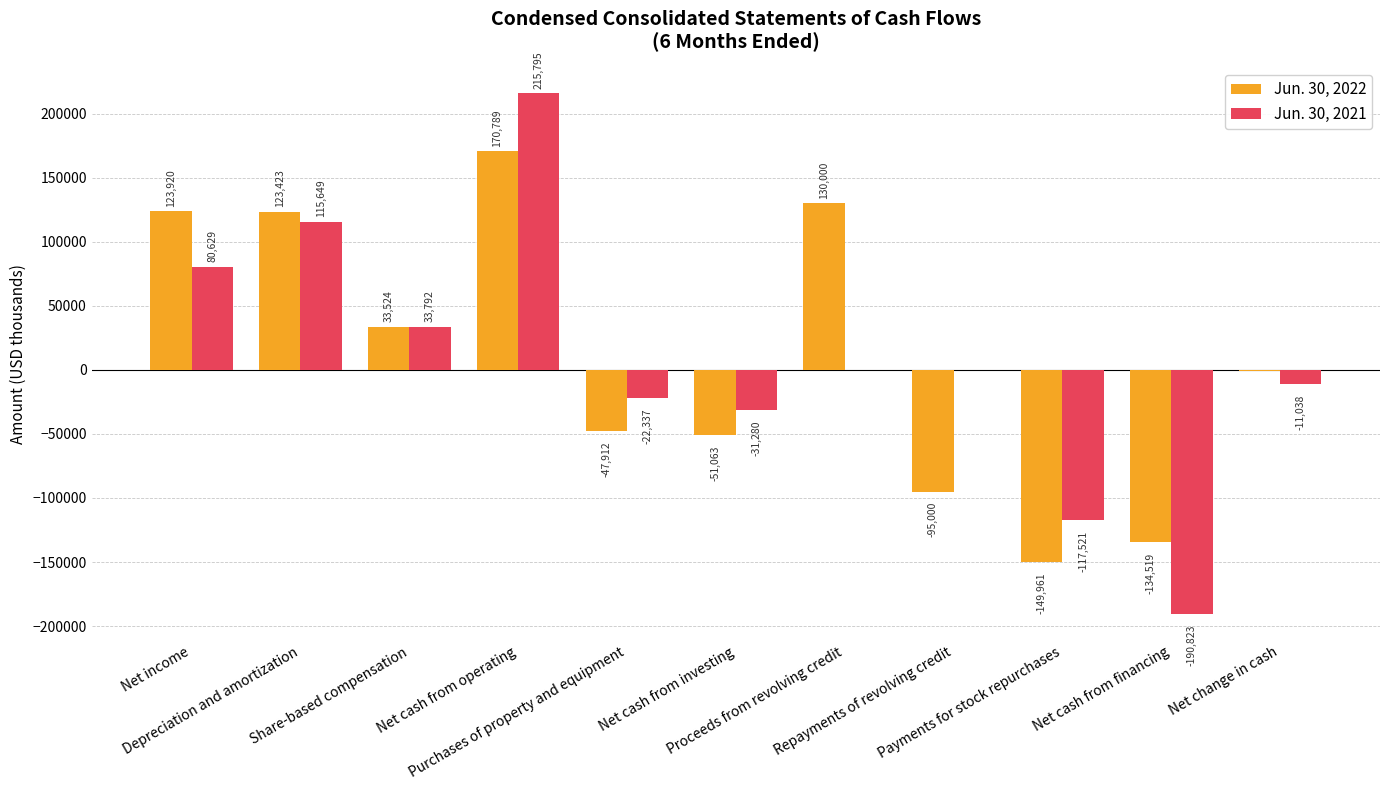

Which series has the largest total across all categories?

Jun. 30, 2022